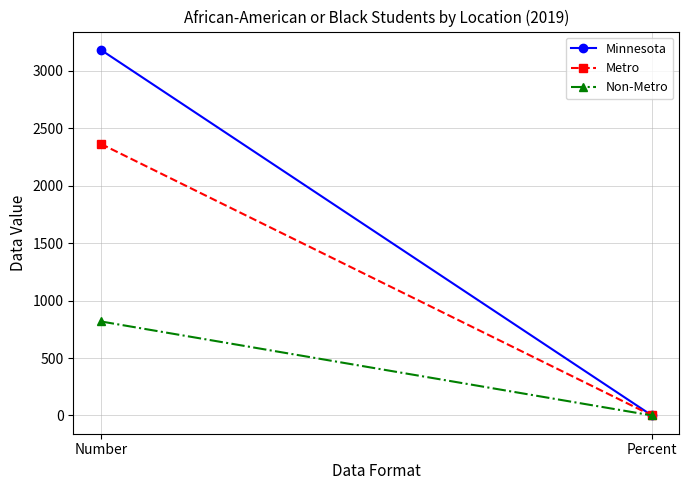

At which category does the chart reach its peak across all series?

Number